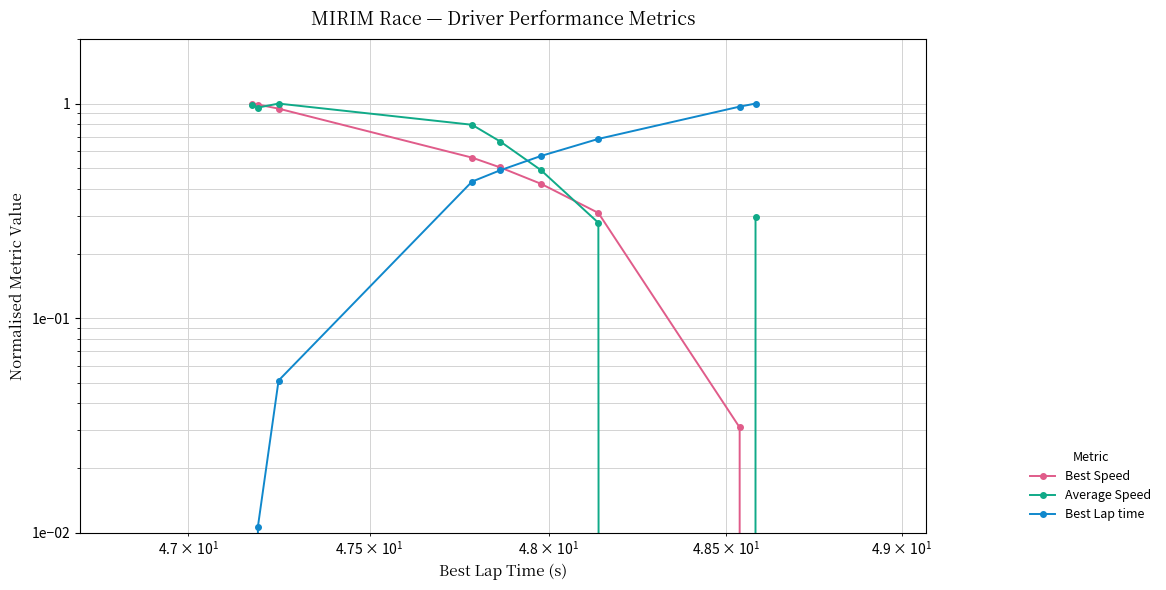

How many lines are shown in the chart?

3